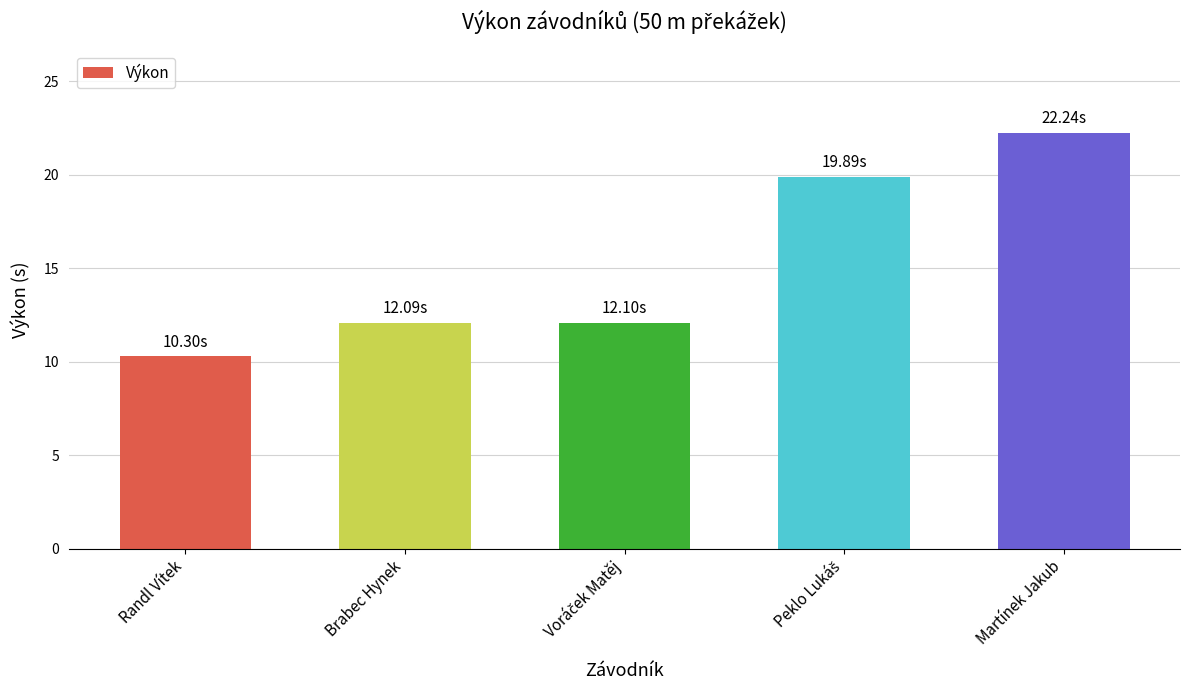

What is the greatest value displayed?

22.2